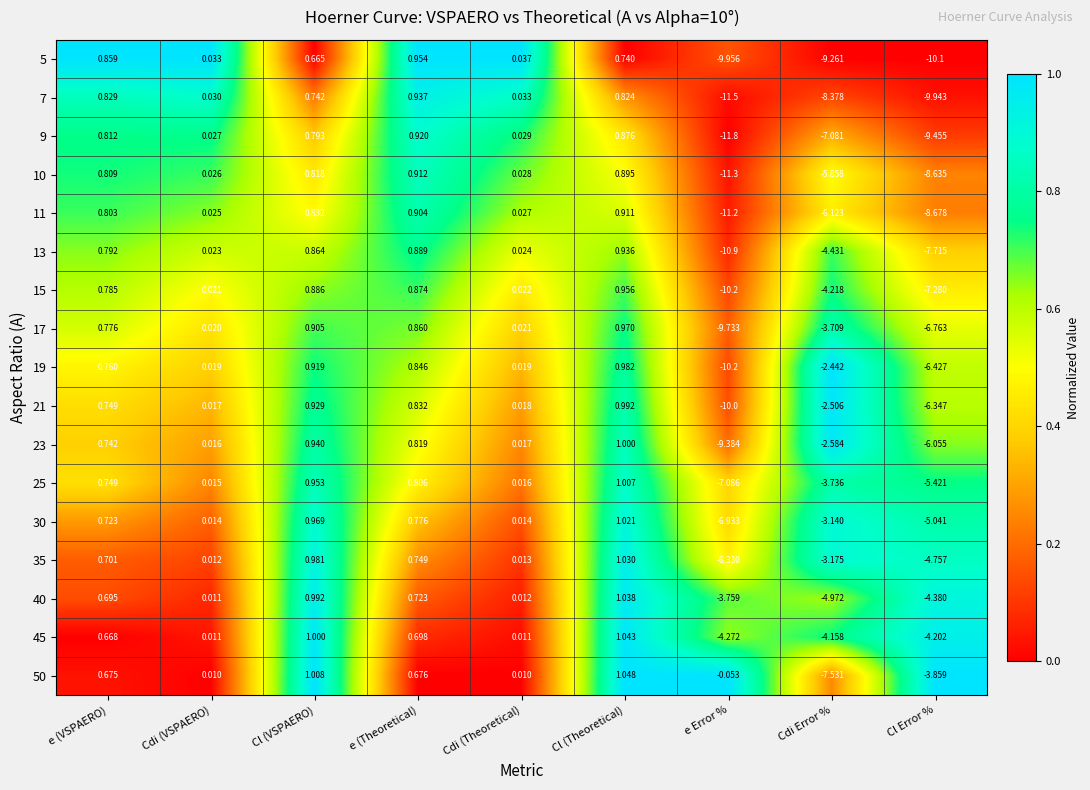

What is the total value across all series at e (VSPAERO)?

12.9